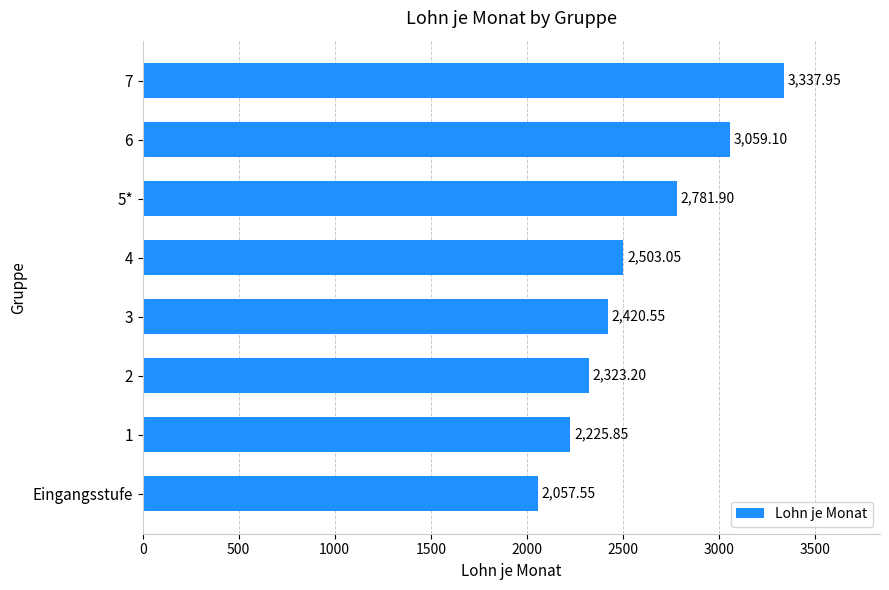

What is the sum of the values at Eingangsstufe and 3?

4478.1